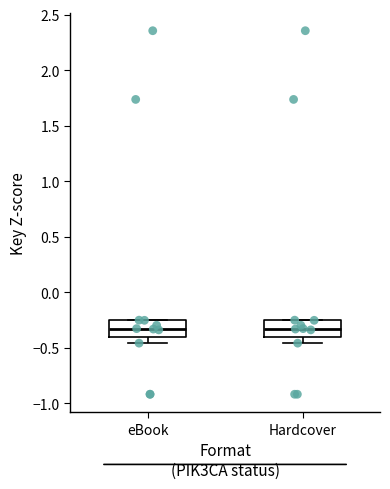

Reading left to right, transcribe this box plot: for each box, give where its median line is, the range the box spans, and where its two whiskers end, as read against the y-axis. The values are not printed on the chart, so give them approximately, as read against the axis.

eBook: median -0.35, box -0.40 to -0.25, whiskers -0.45 to -0.25
Hardcover: median -0.35, box -0.40 to -0.25, whiskers -0.45 to -0.25